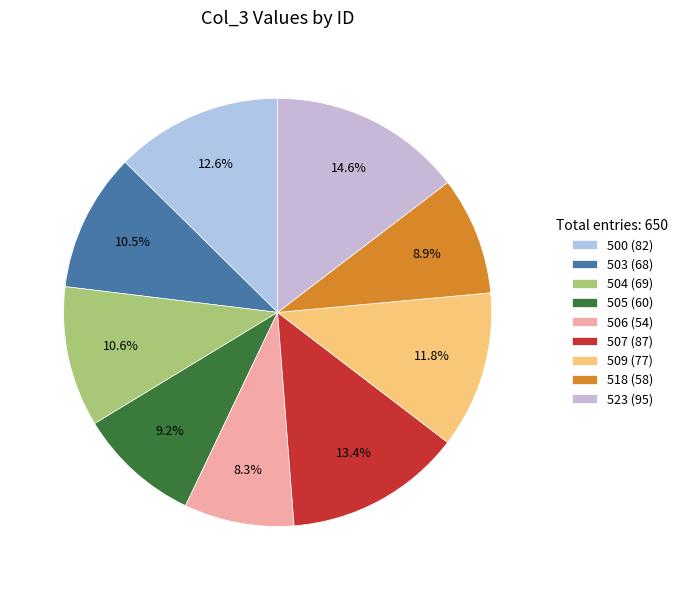

Rank the categories by value from lowest to highest.

506, 518, 505, 503, 504, 509, 500, 507, 523